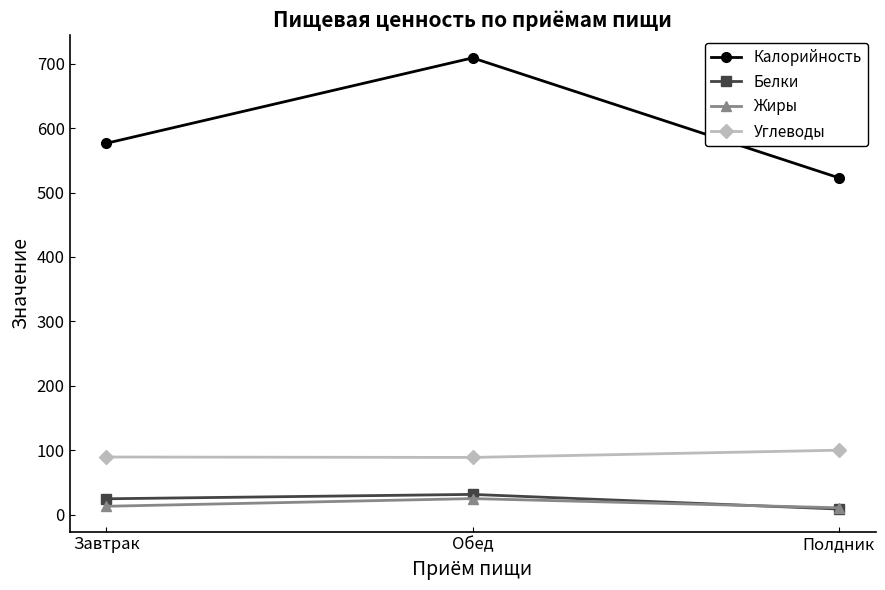

Which series has the largest total across all categories?

Калорийность